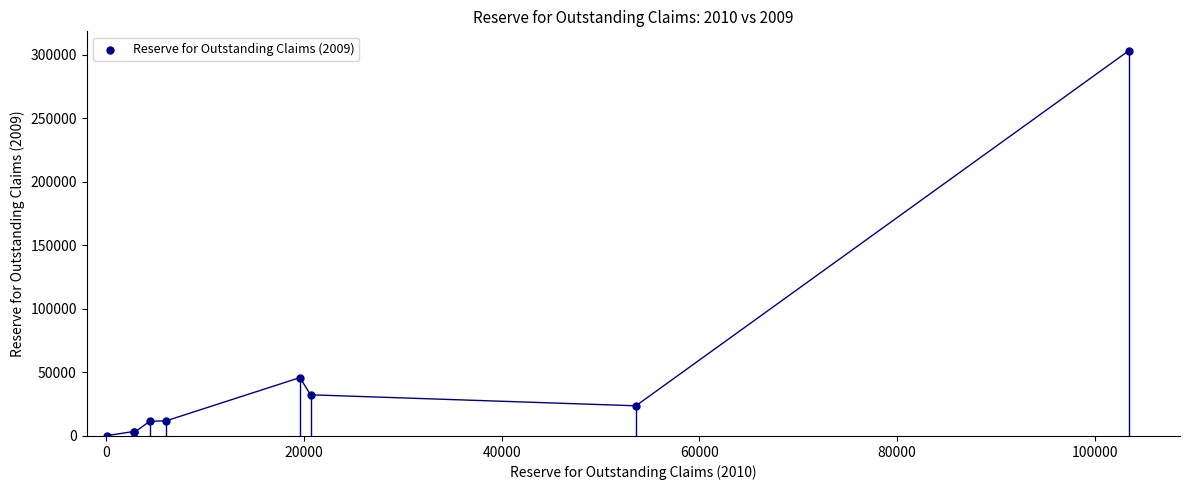

What Y value in the scatter plot is closest to 151750?

45928